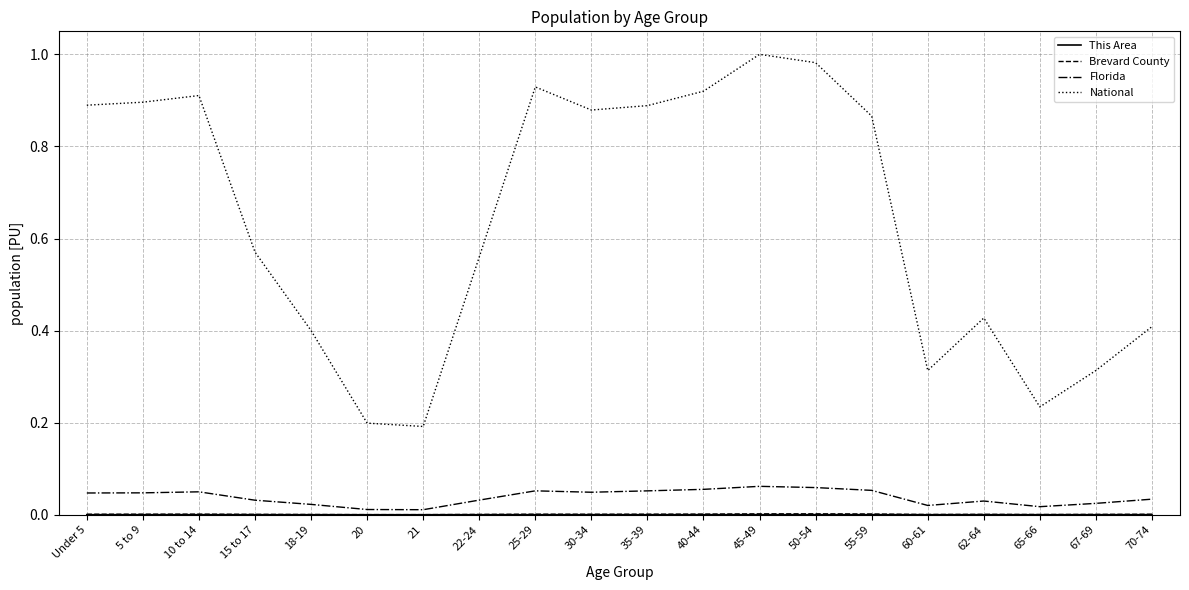

Which series has the largest range (max minus min)?

National